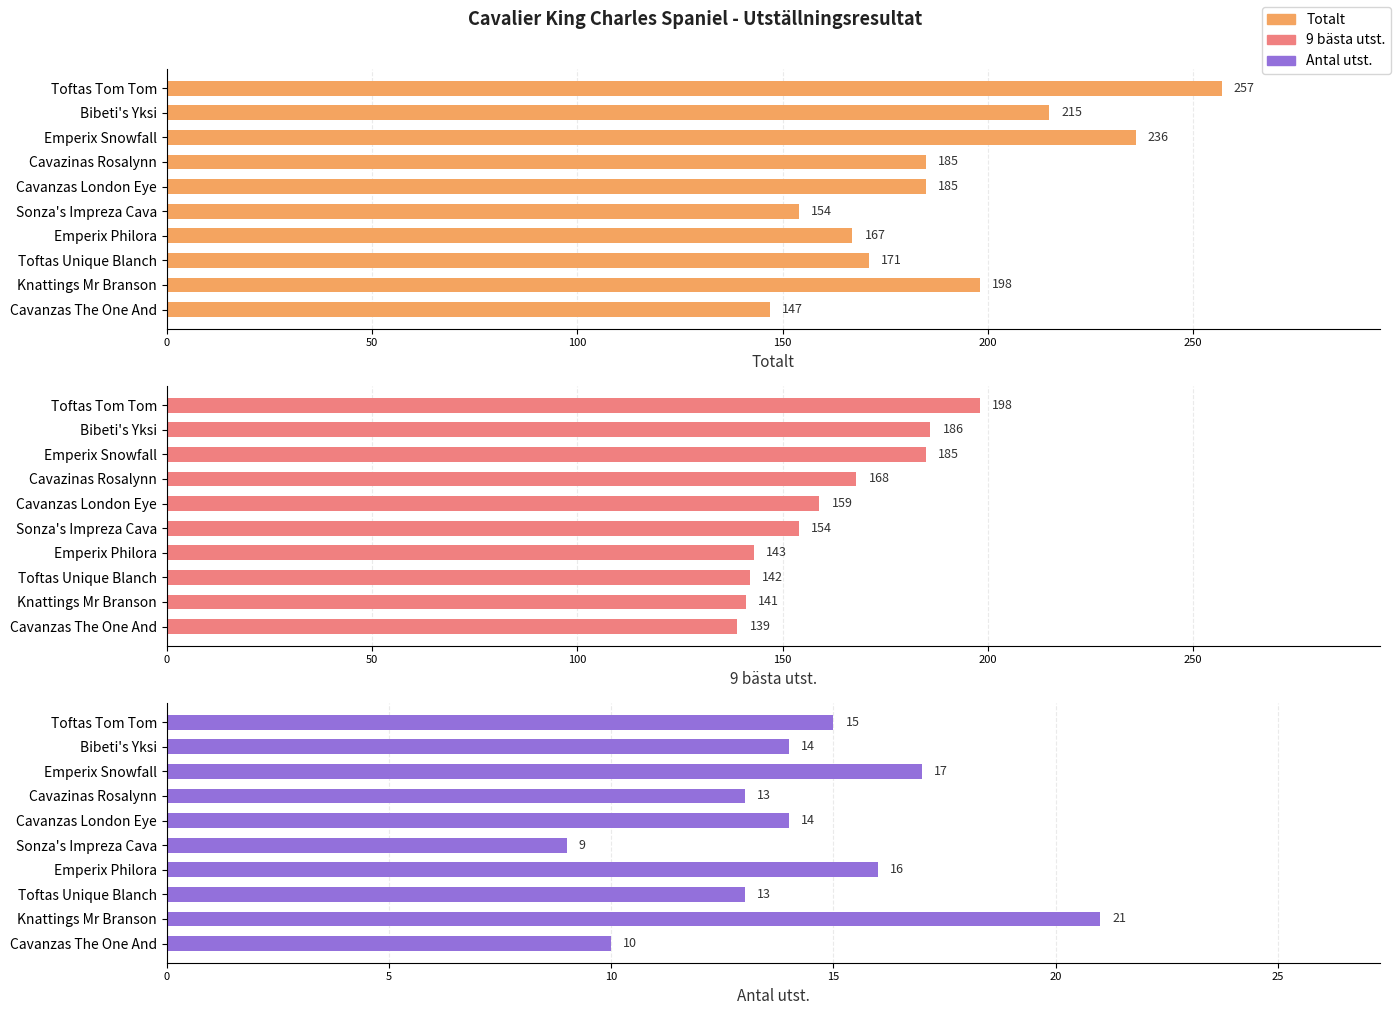

Are the bars grouped side by side (vs. stacked)?

Yes